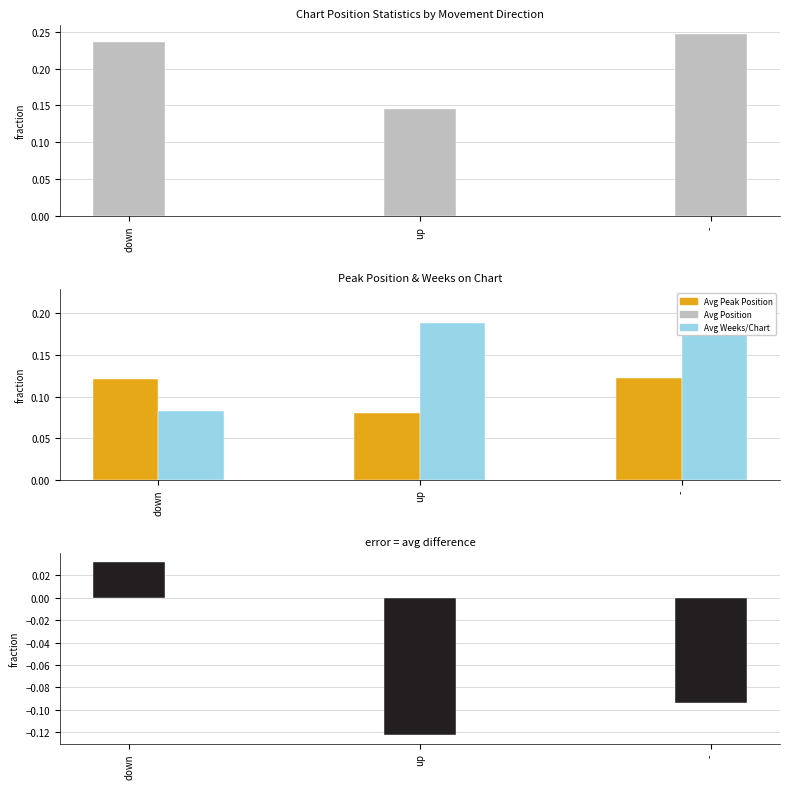

The value of Difference at - is -0.1. True or false?

False